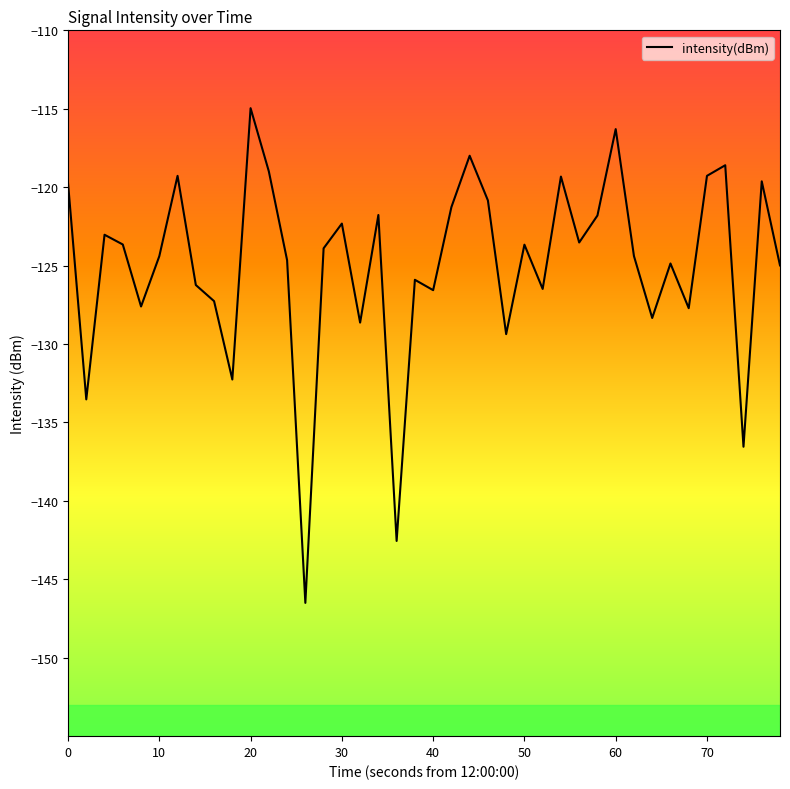

What is the maximum value shown in the chart?

-115.0